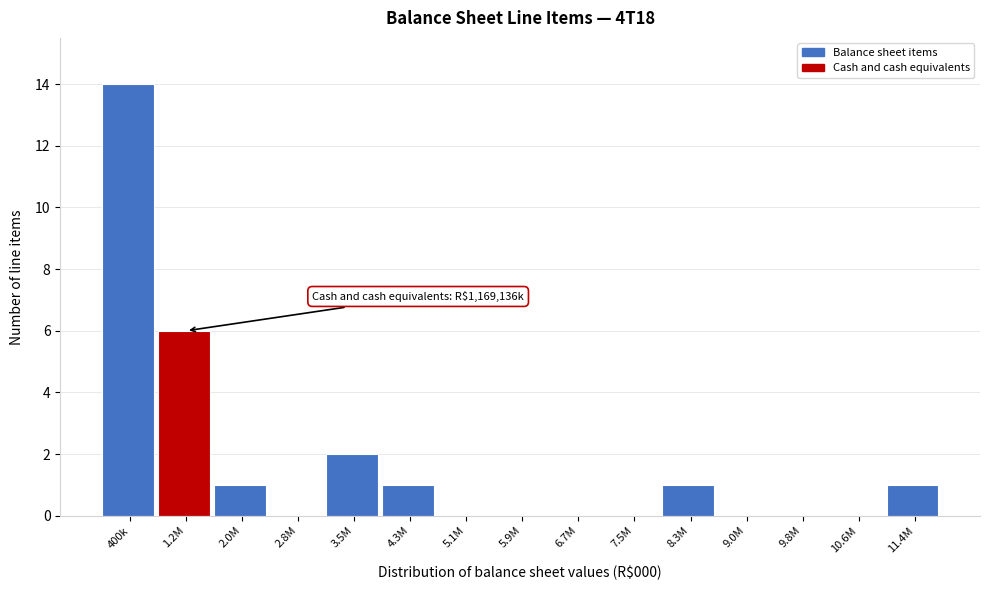

Reading left to right, extract all data points from this chart.

400k=14	1.2M=6	2.0M=1	2.8M=0	3.5M=2	4.3M=1	5.1M=0	5.9M=0	6.7M=0	7.5M=0	8.3M=1	9.0M=0	9.8M=0	10.6M=0	11.4M=1